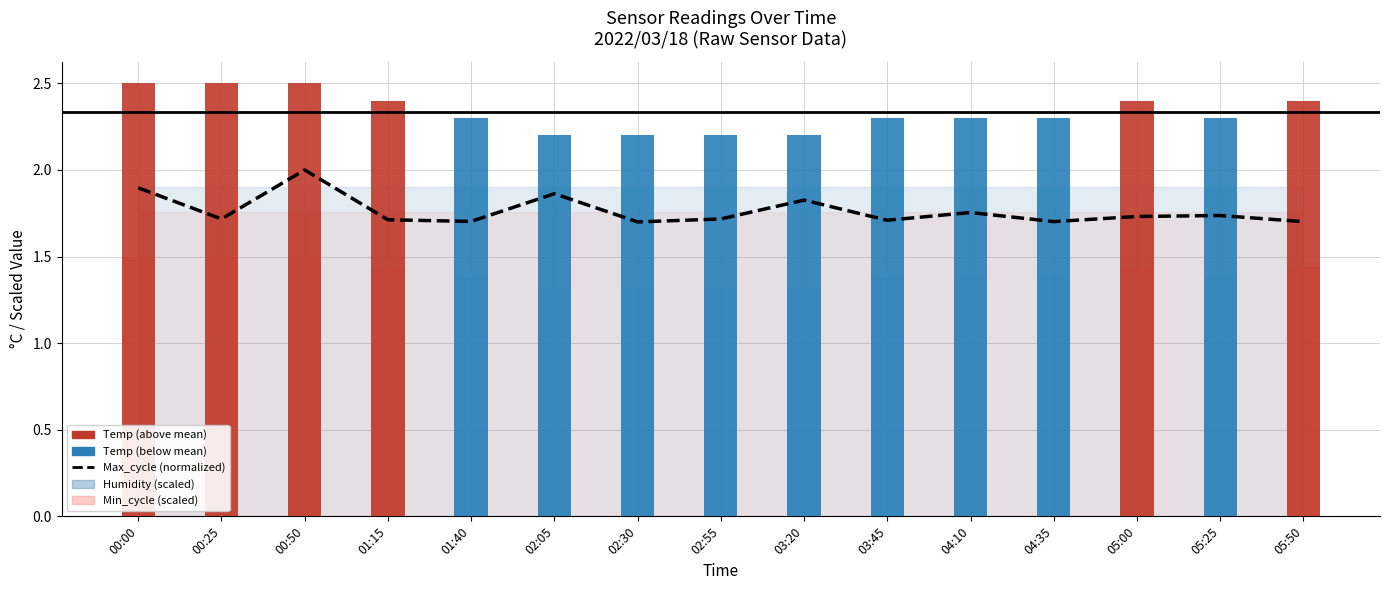

What is the sum of all values?

26.5